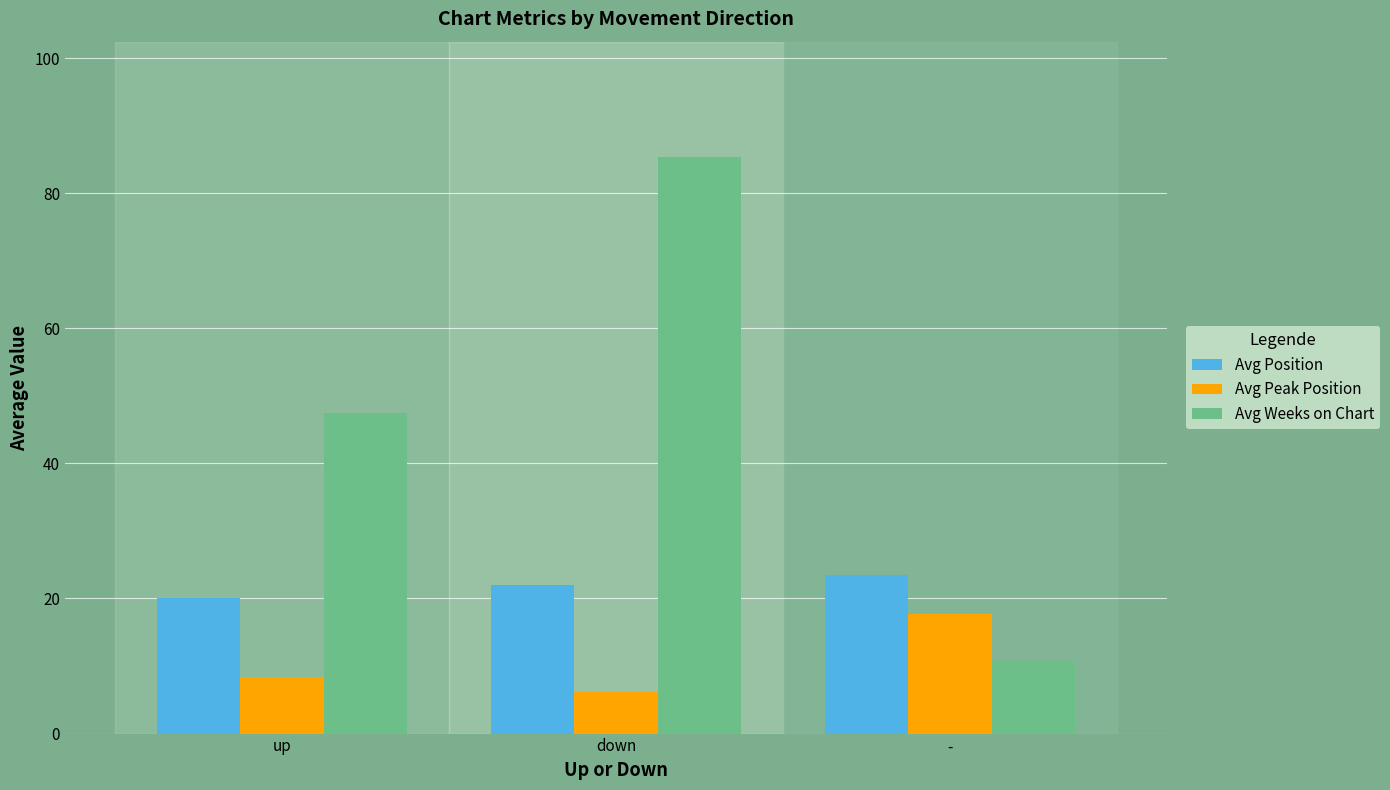

Is the value of Avg Weeks on Chart at up greater than the value of Avg Position at up?

Yes